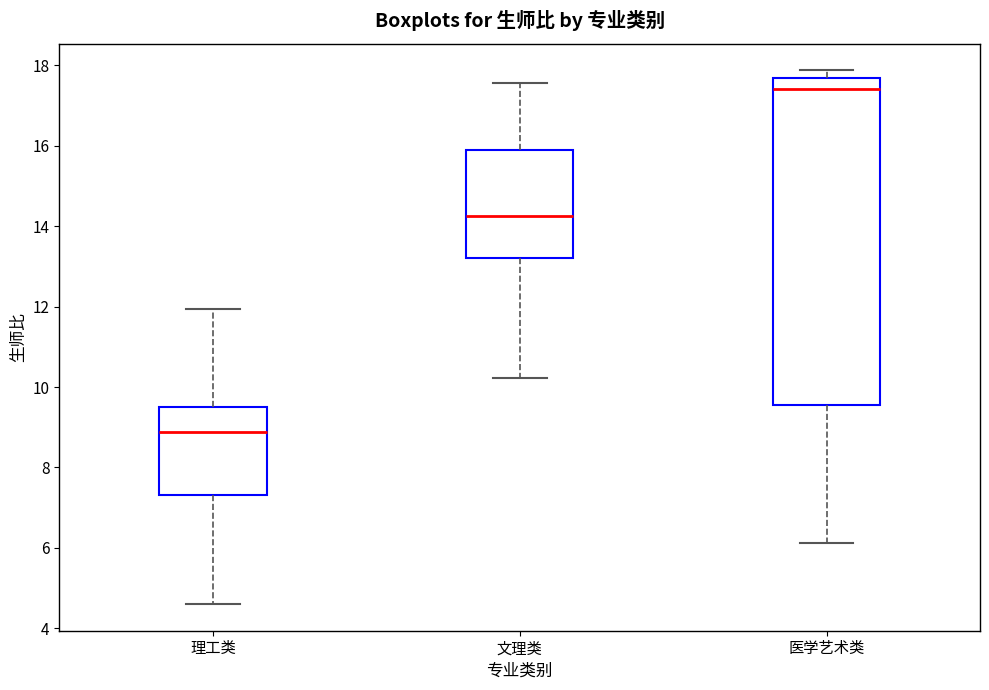

Where does the upper whisker of the box for 文理类 end on the y-axis? The values are not printed on the chart, so give them approximately, as read against the axis.

17.6